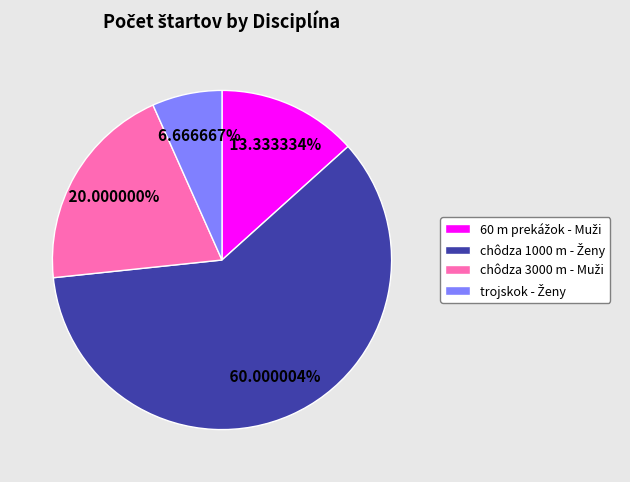

How many slices are in this pie chart?

4